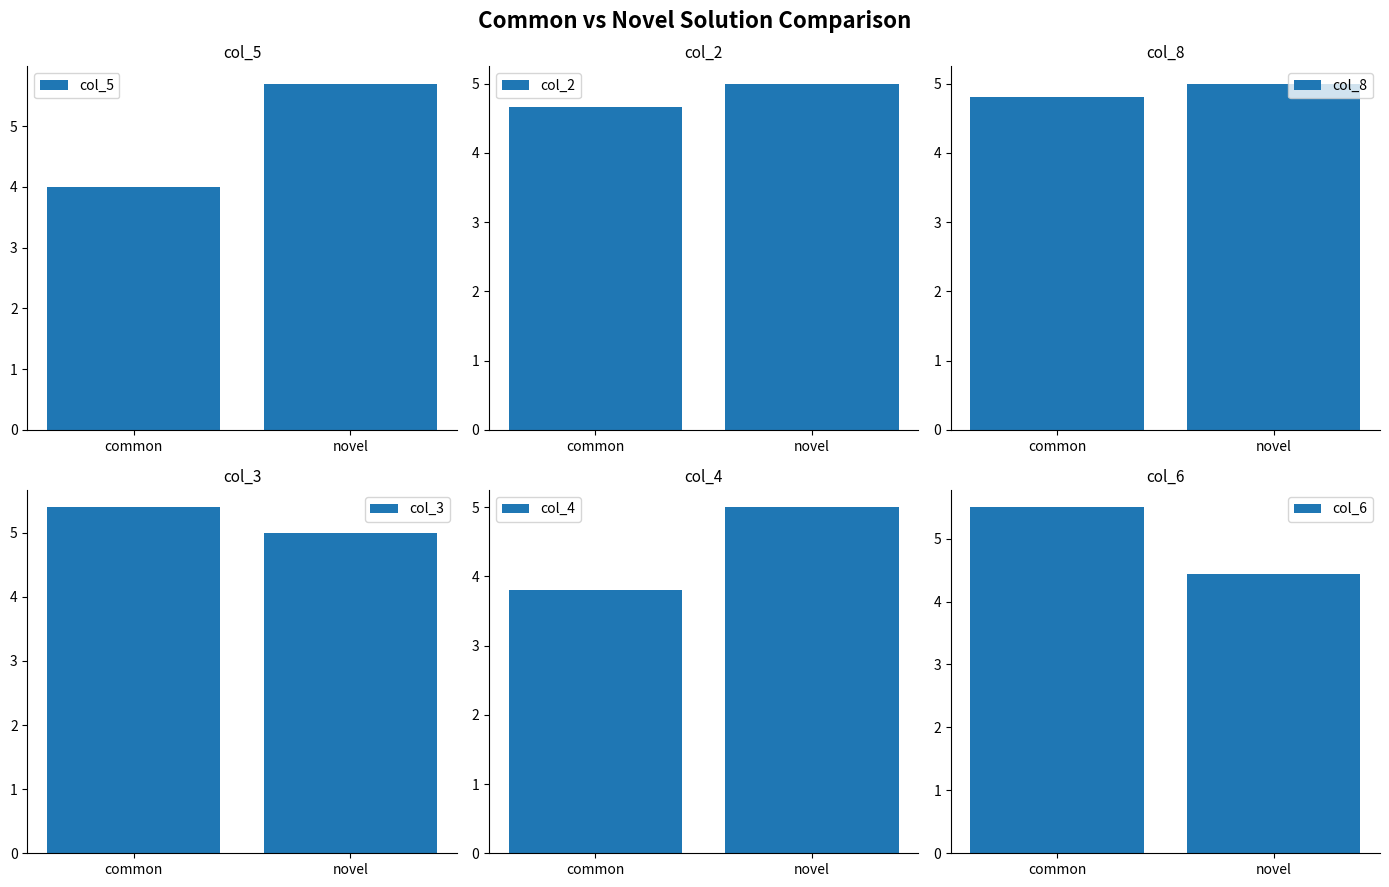

Is it true that col_4 equals 5.0 at novel?

True